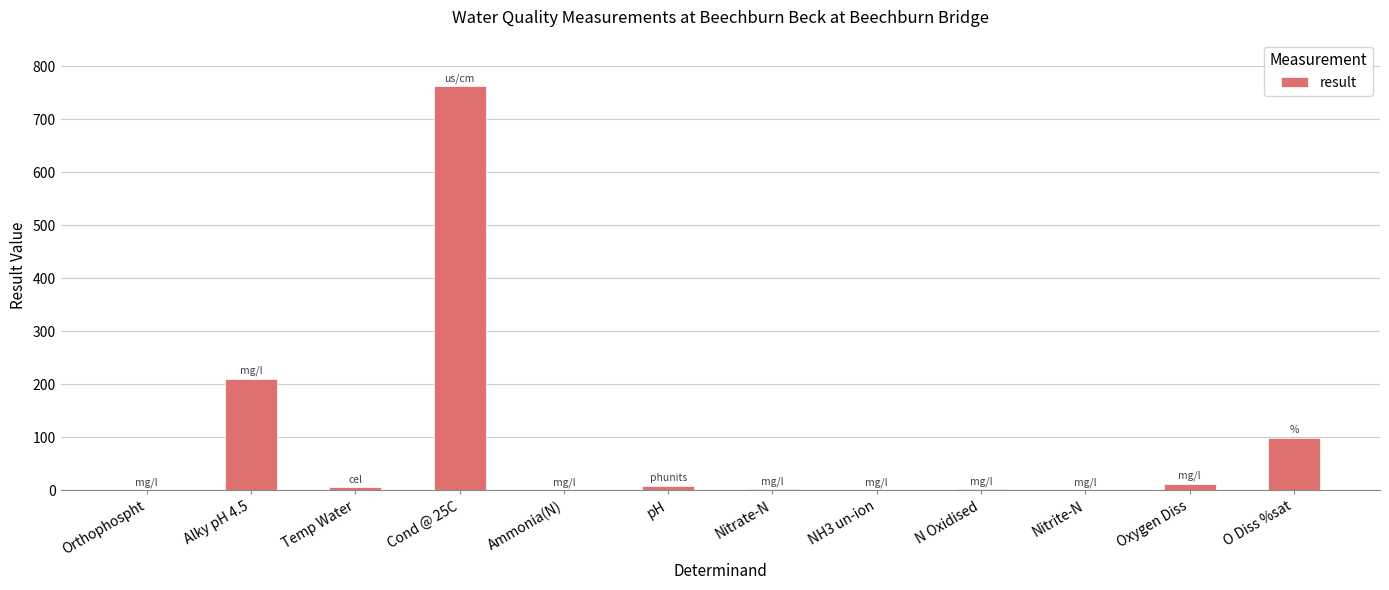

What is the sum of all values?

1101.8